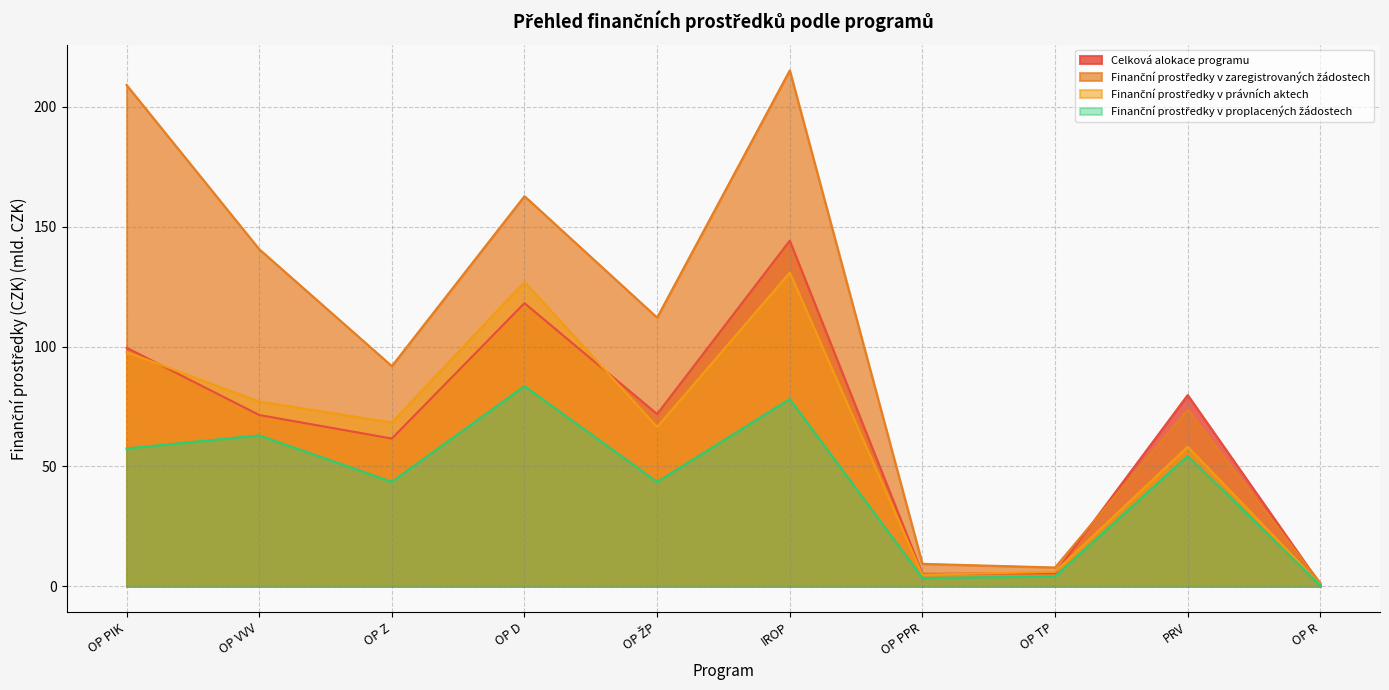

Which has a higher value, OP Z or OP ŽP?

OP ŽP